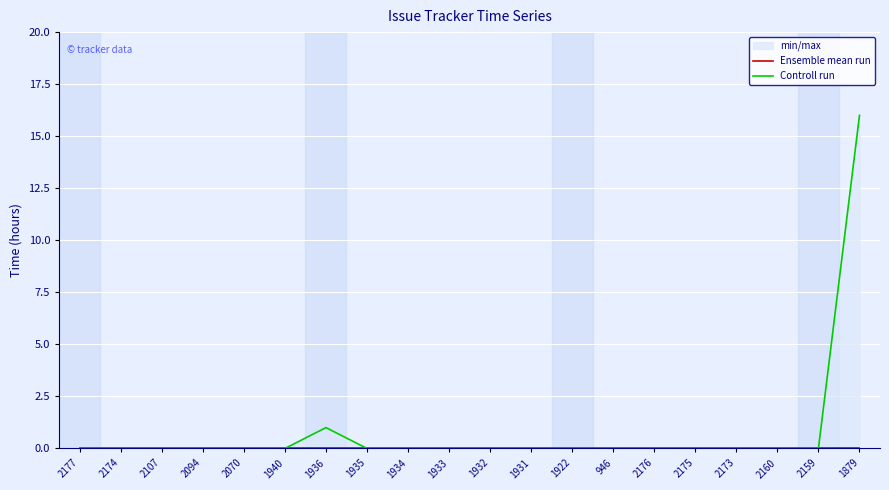

Reading right to left, transcribe all the data shown in this chart.

Ensemble mean run: 0	0	0	0	0	0	0	0	0	0	0	0	0	0	0	0	0	0	0	0
Controll run: 16	0	0	0	0	0	0	0	0	0	0	0	0	1	0	0	0	0	0	0